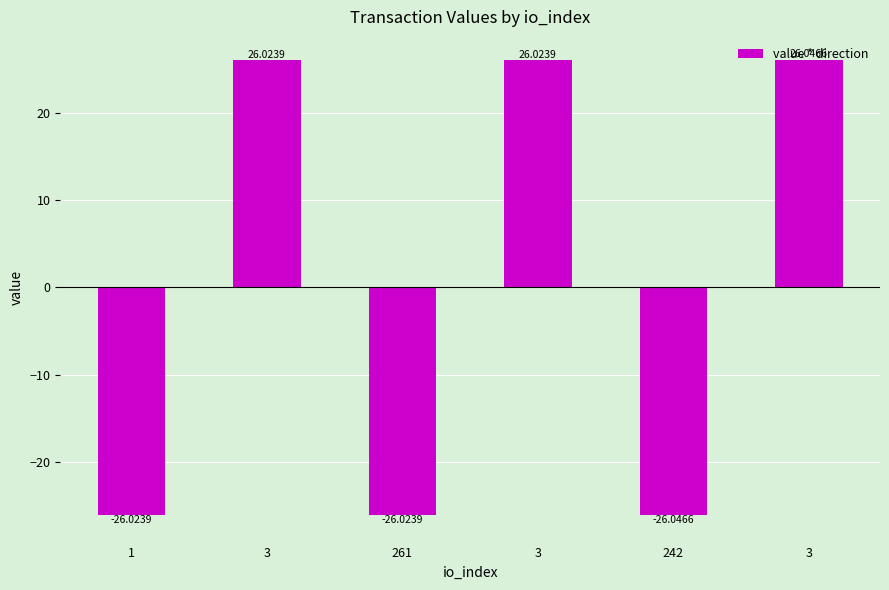

Is it true that the value at 3 is 26.0?

True